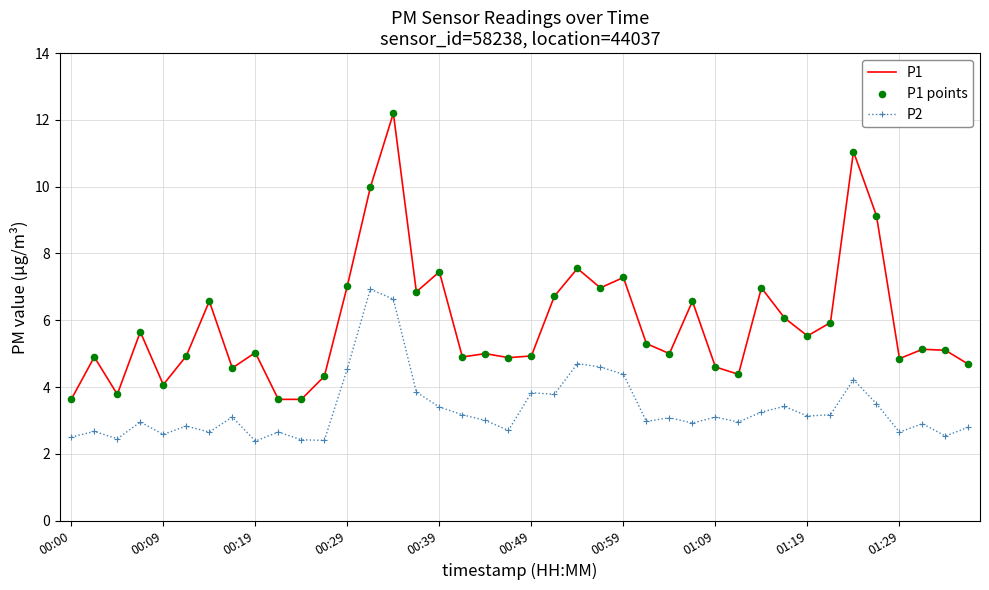

Which series has the largest range (max minus min)?

P1